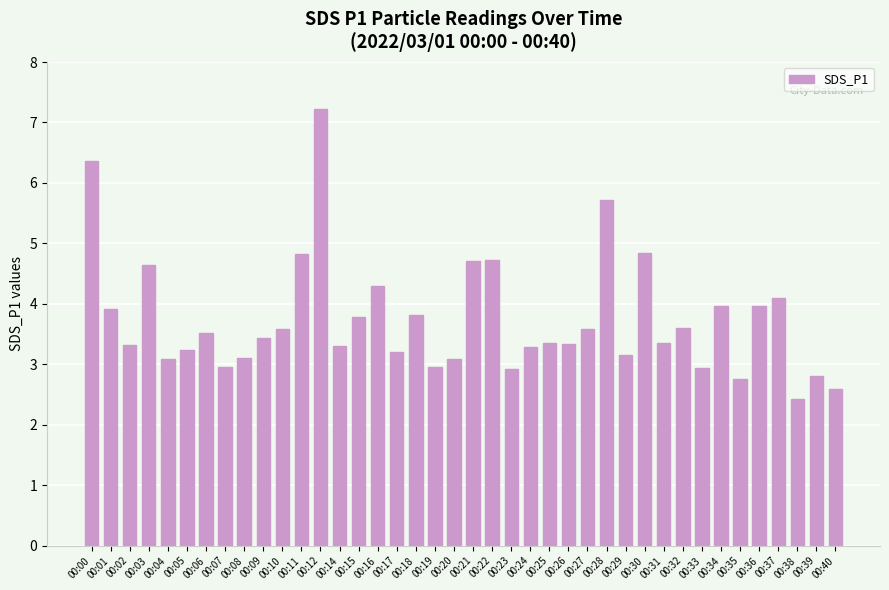

What is the value of the 26th bar from the left?

3.3